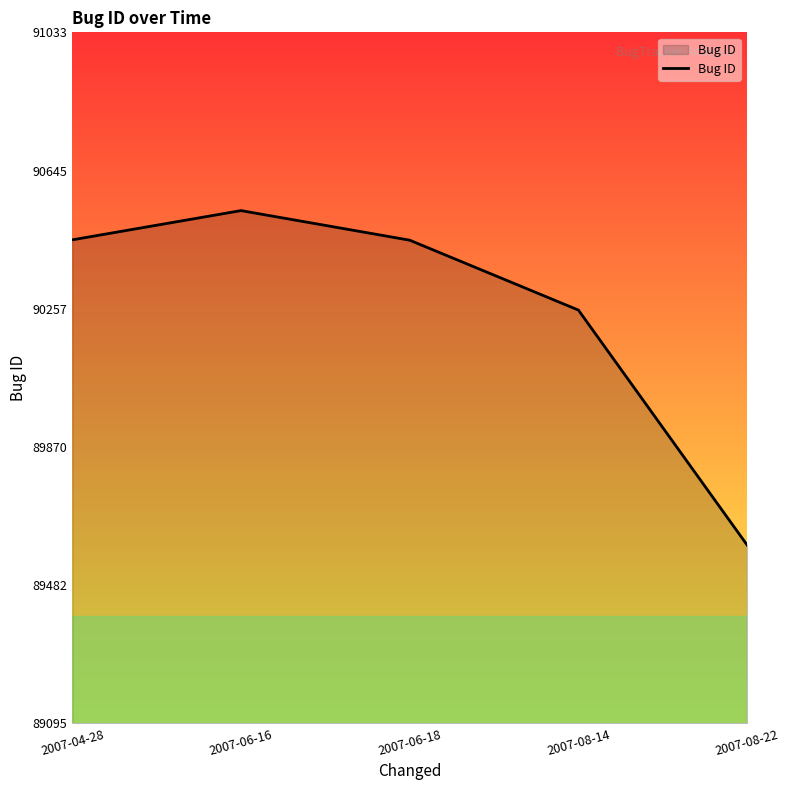

What is the difference between the maximum and minimum values?

938